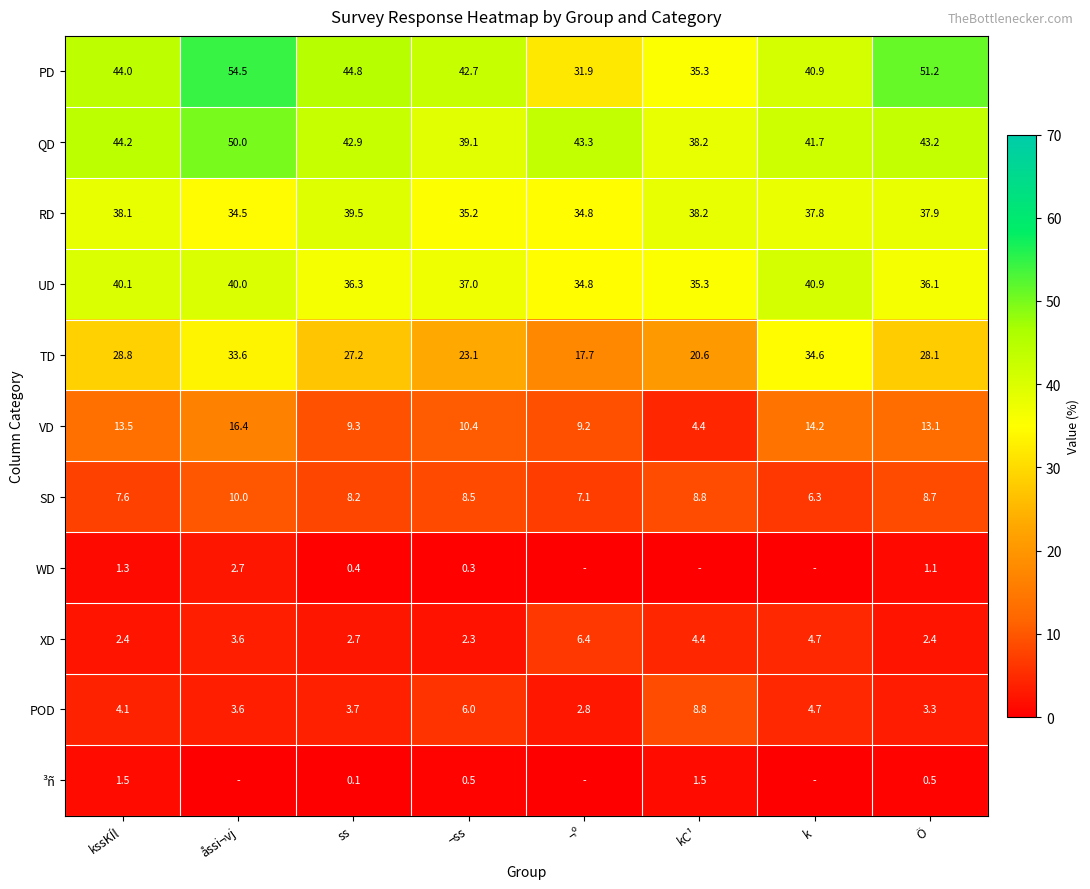

What is the difference between the maximum and minimum values in the POD series?

6.0